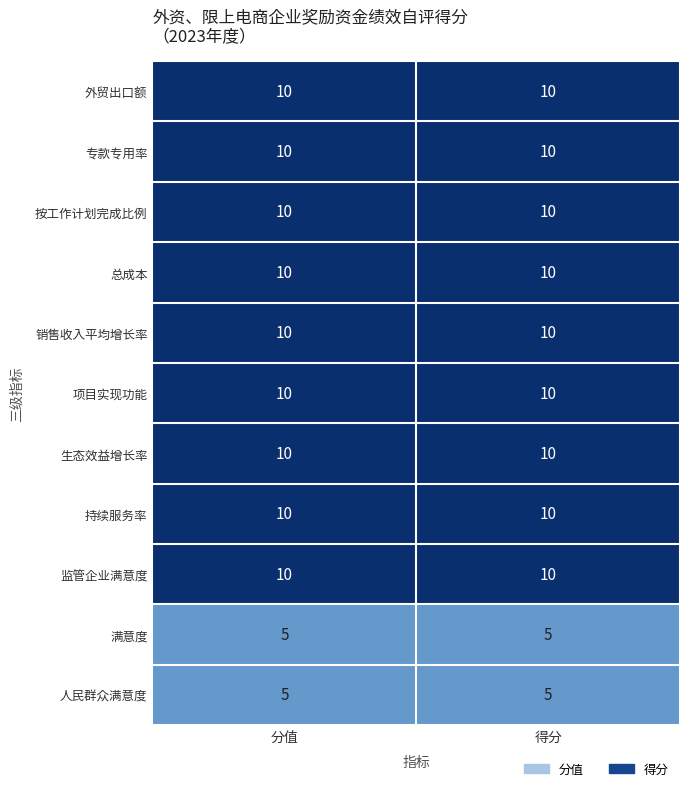

Reading left to right, extract all data points from this chart.

外贸出口额: 10	10
专款专用率: 10	10
按工作计划完成比例: 10	10
总成本: 10	10
销售收入平均增长率: 10	10
项目实现功能: 10	10
生态效益增长率: 10	10
持续服务率: 10	10
监管企业满意度: 10	10
满意度: 5	5
人民群众满意度: 5	5